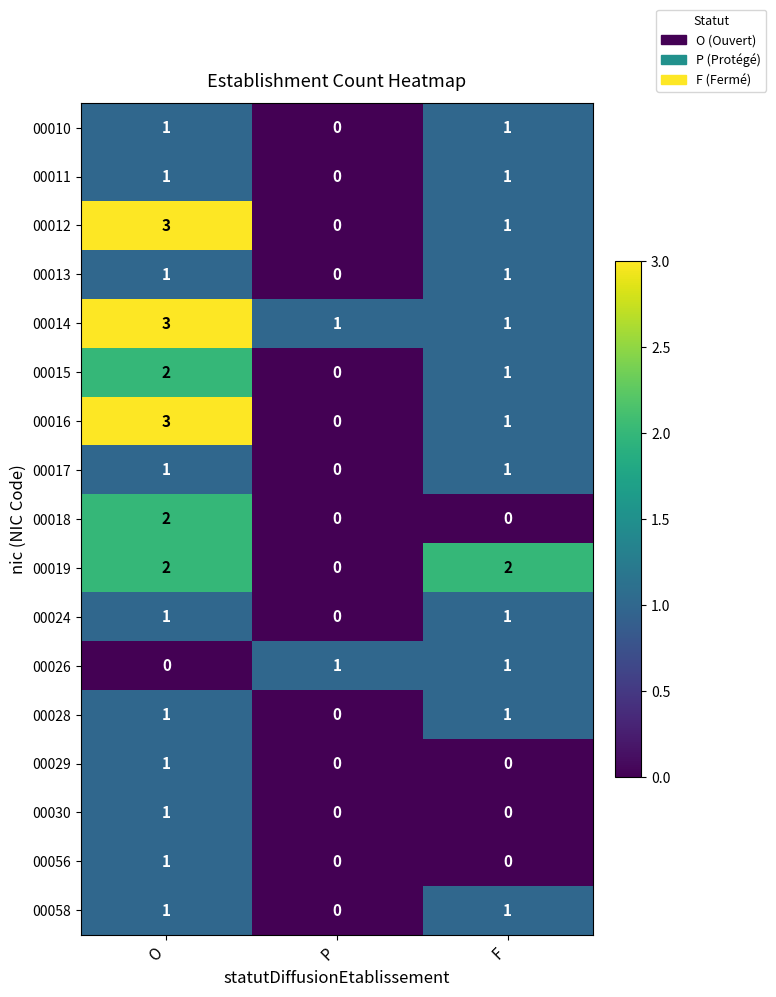

What is the maximum value shown in the chart?

3